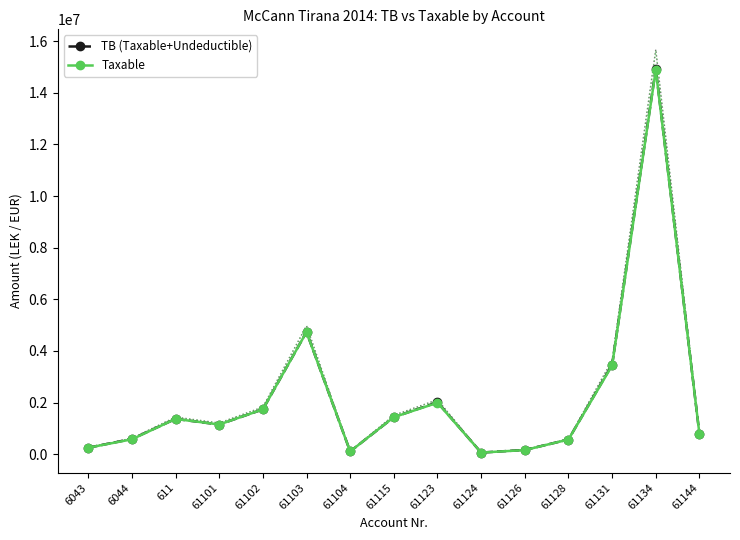

The TB (Taxable+Undeductible) series shows 1366068.5 at 611. True or false?

True